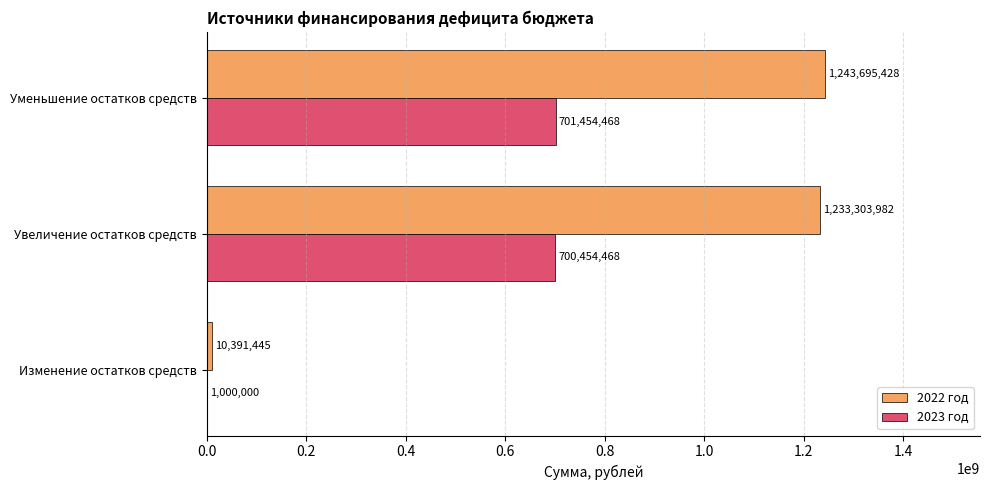

Which label corresponds to the largest value in the chart?

Уменьшение остатков средств